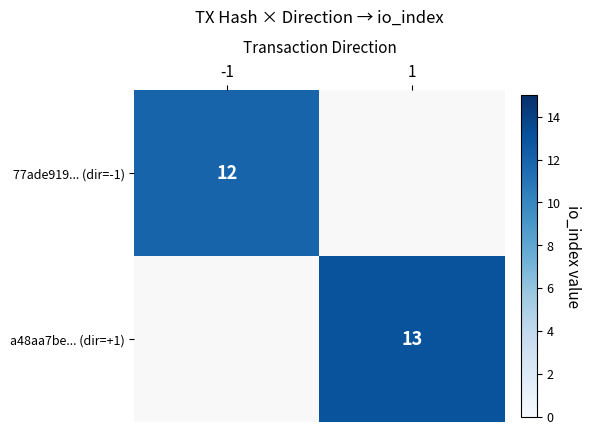

What is the minimum value shown in the chart?

12.0